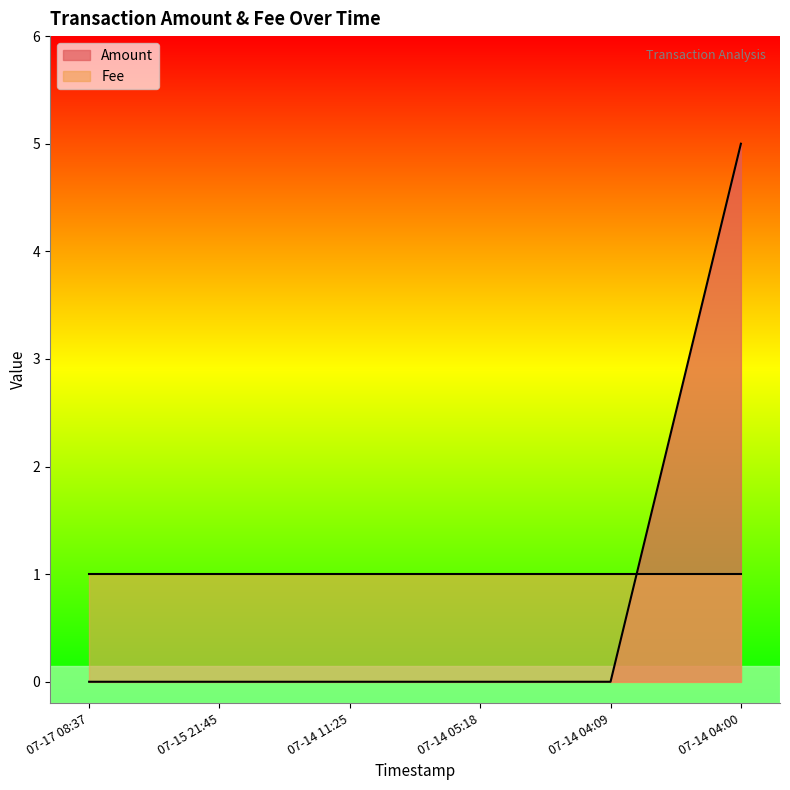

Which series has the widest spread of values?

Amount